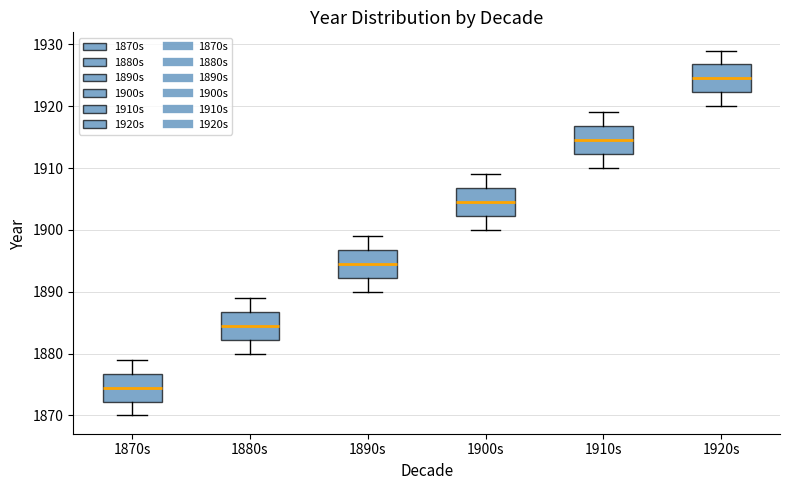

Reading left to right, read every box against the y-axis: the position of its median line, the range the box covers, and the ends of its whiskers. The values are not printed on the chart, so give them approximately, as read against the axis.

1870s: median 1875, box 1872 to 1877, whiskers 1870 to 1879
1880s: median 1885, box 1882 to 1887, whiskers 1880 to 1889
1890s: median 1895, box 1892 to 1897, whiskers 1890 to 1899
1900s: median 1905, box 1902 to 1907, whiskers 1900 to 1909
1910s: median 1915, box 1912 to 1917, whiskers 1910 to 1919
1920s: median 1925, box 1922 to 1927, whiskers 1920 to 1929